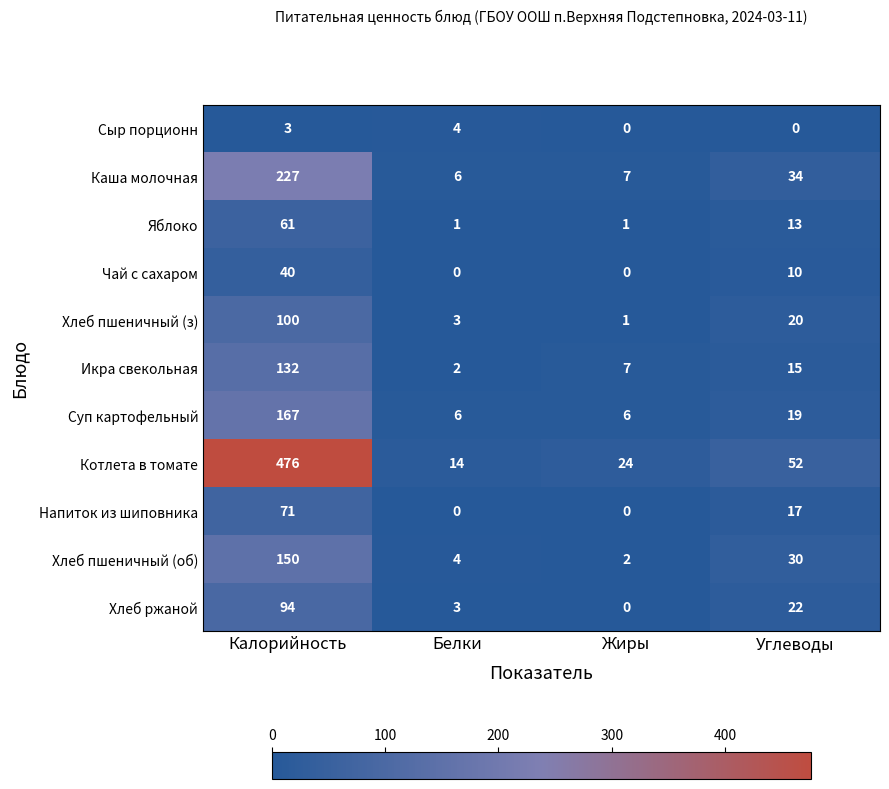

The Хлеб ржаной series shows 33 at Углеводы. True or false?

False